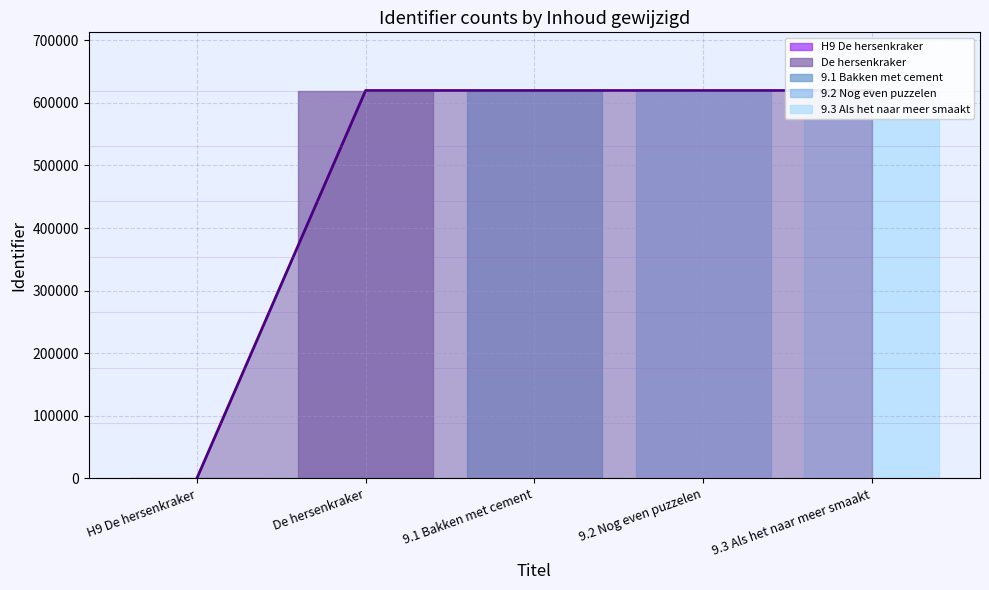

At which category does the chart reach its peak across all series?

9.3 Als het naar meer smaakt